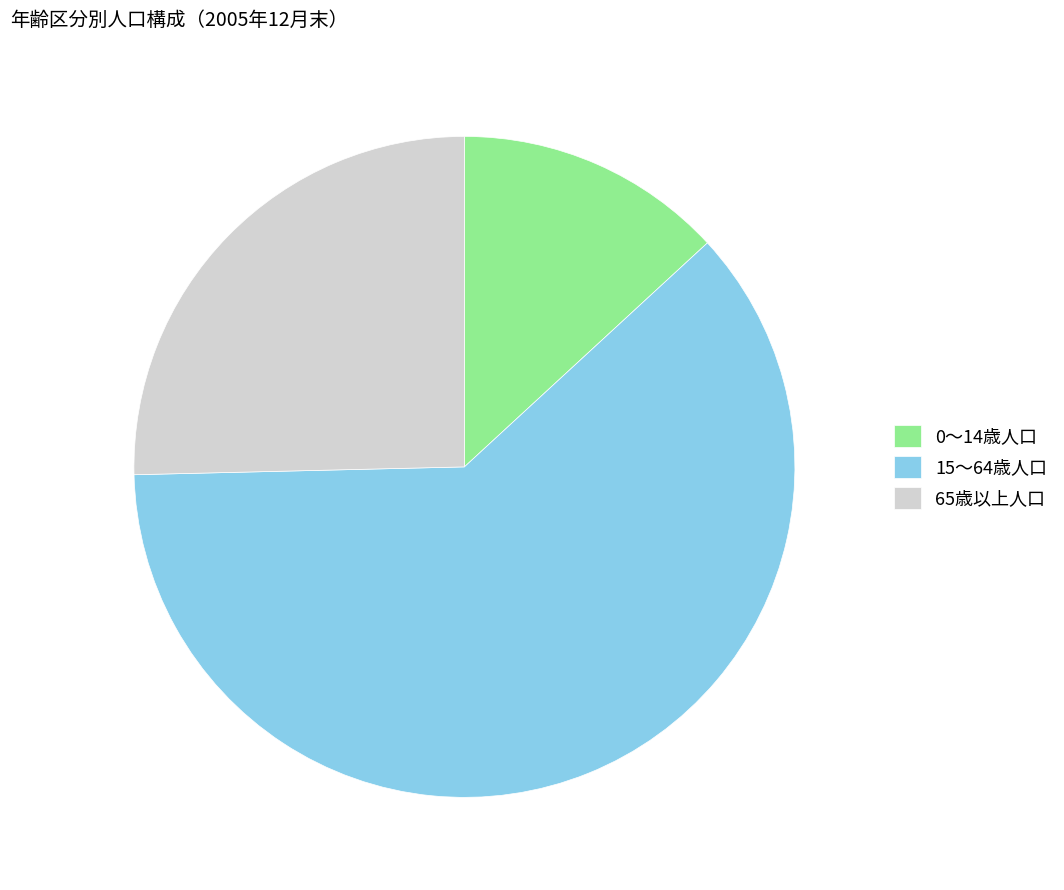

Which slice is the largest?

15～64歳人口